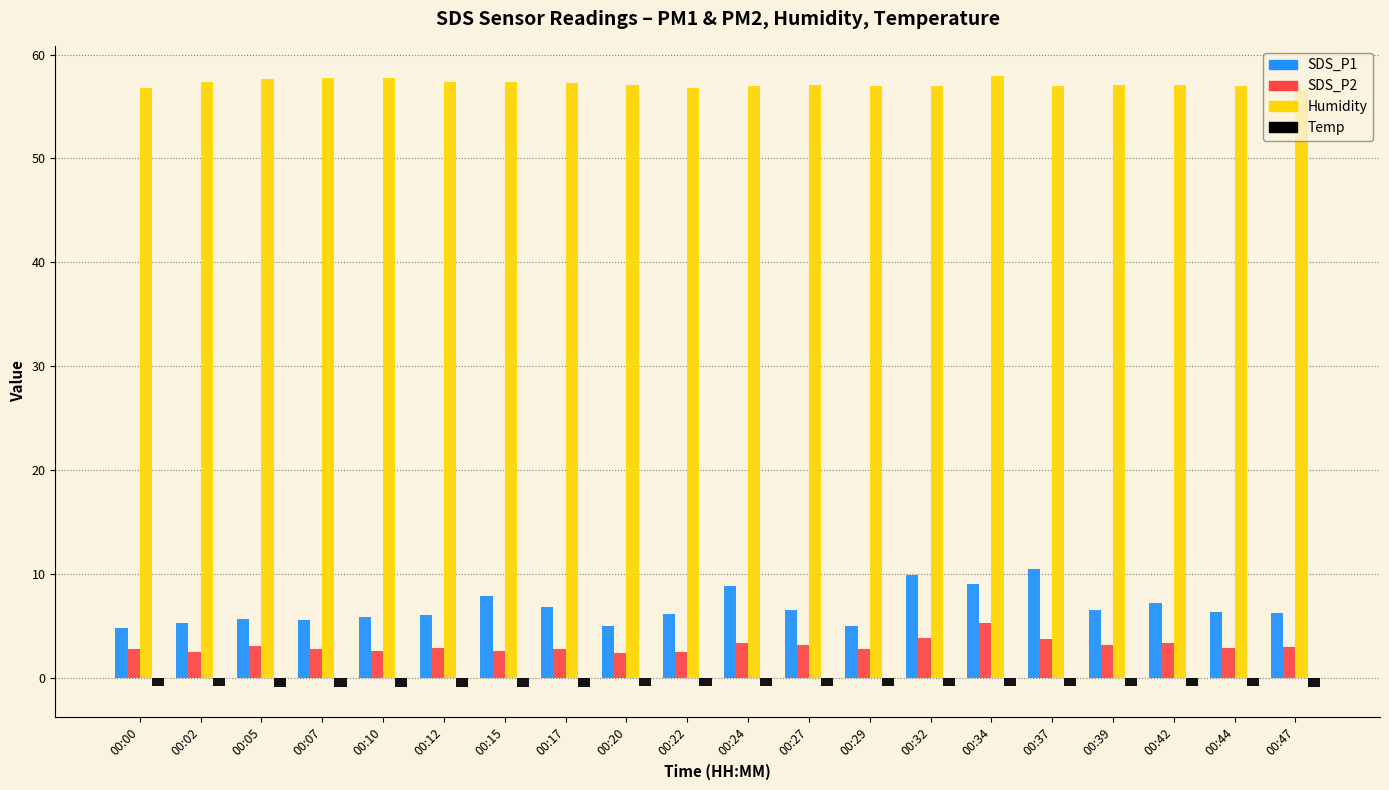

Which series has the largest total across all categories?

Humidity